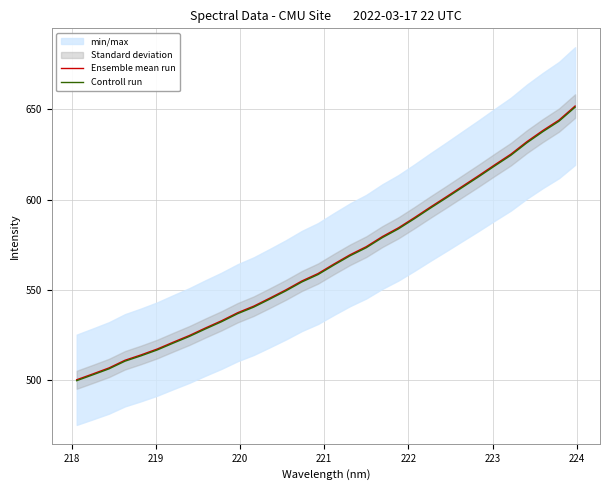

What is the highest value of the Controll run series?

651.2